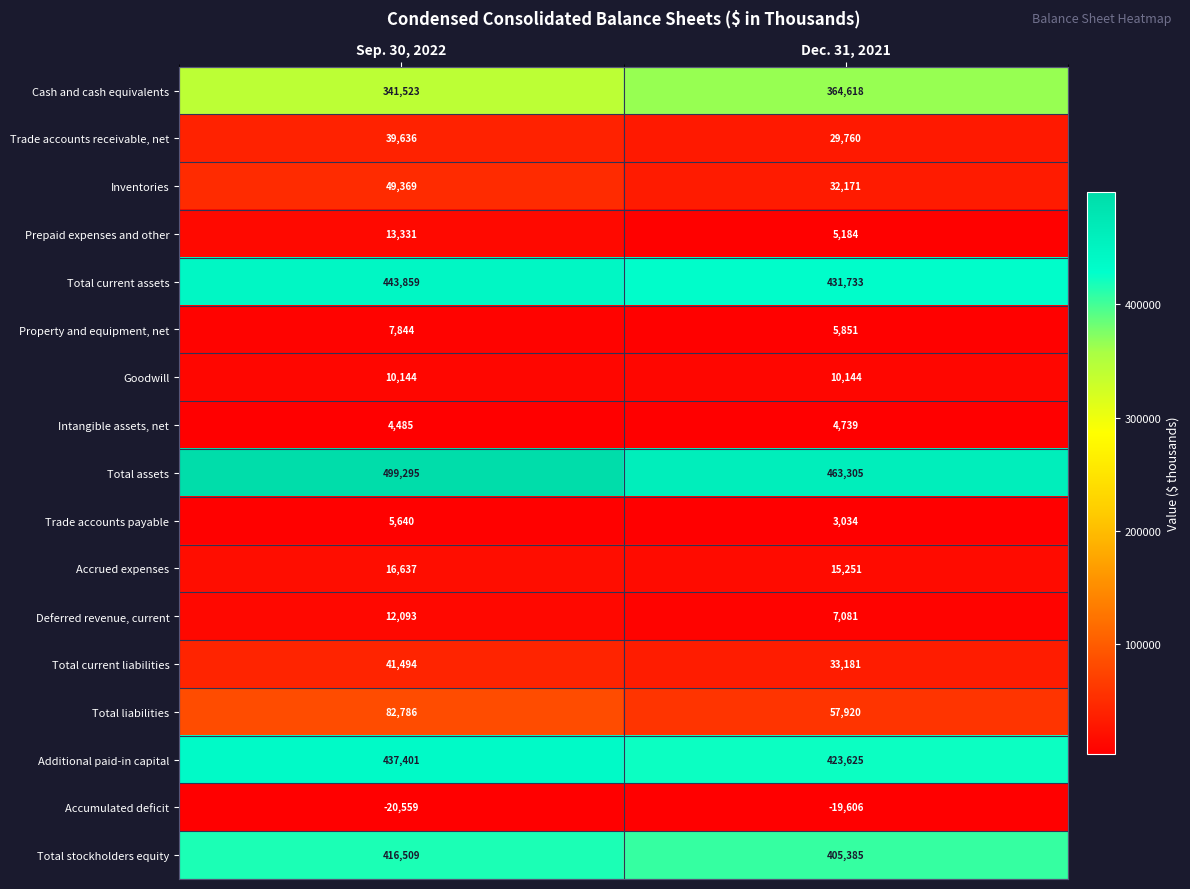

The Trade accounts payable series shows 4150 at Dec. 31, 2021. True or false?

False